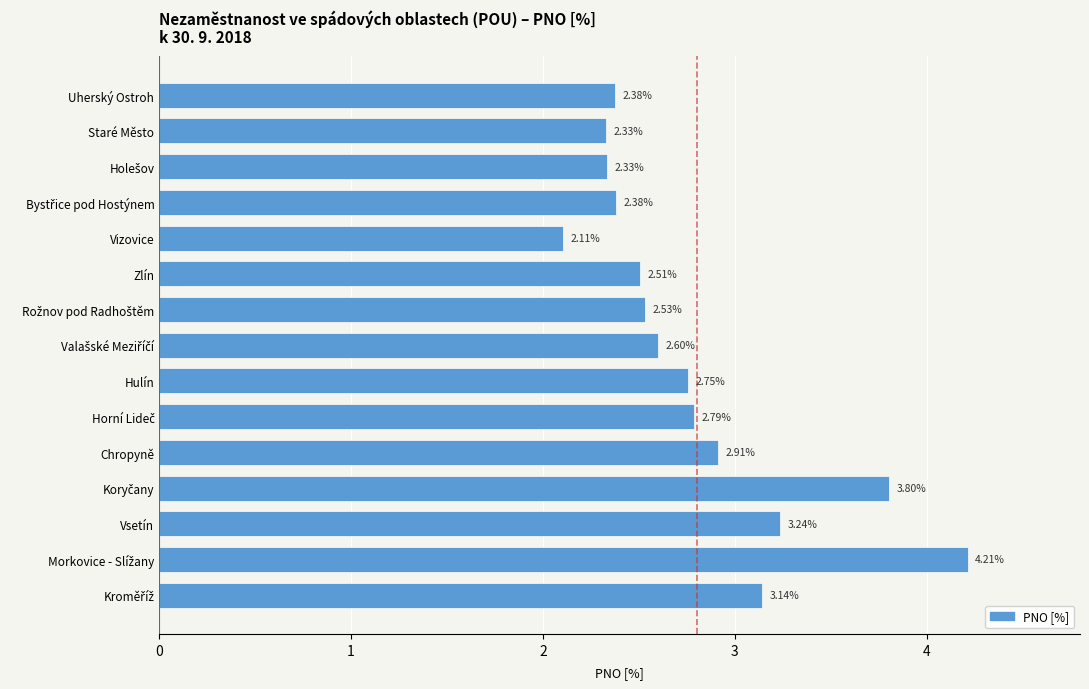

Which label corresponds to the smallest value in the chart?

Vizovice